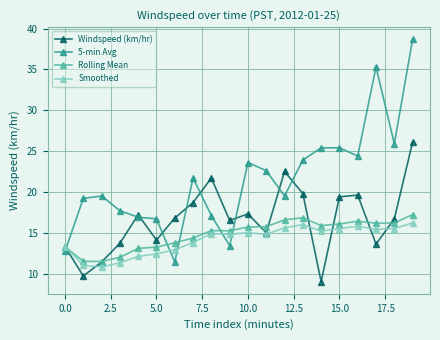

How many series are shown in this chart?

4